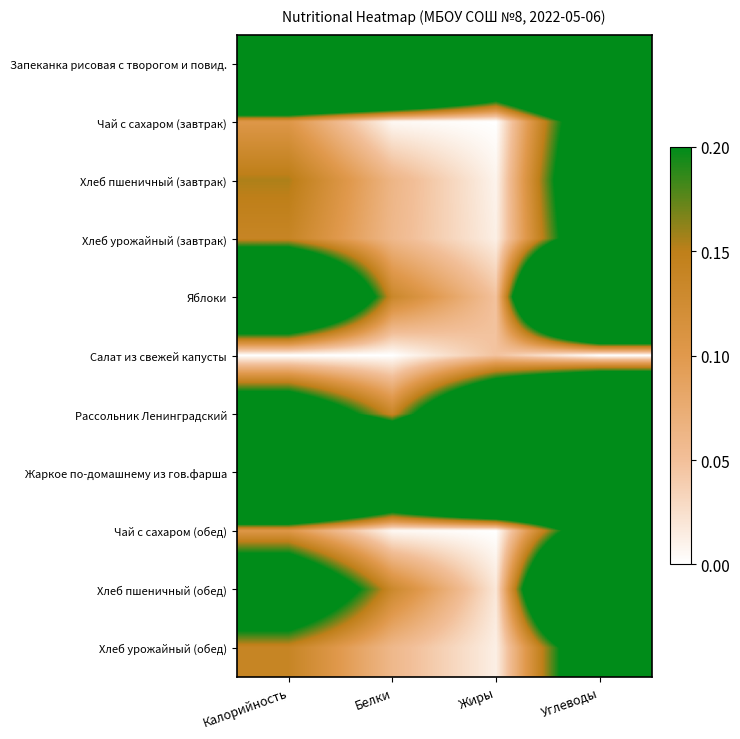

At how many categories does at least one series exceed 0?

4